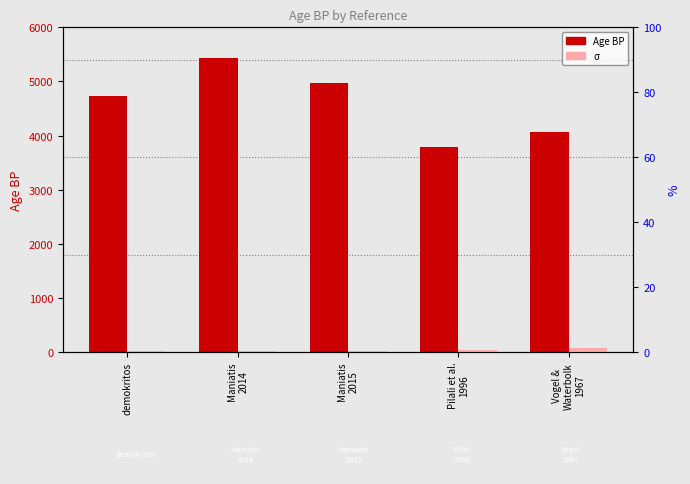

At Maniatis
2015, list the series in order from smallest to largest.

σ, Age BP